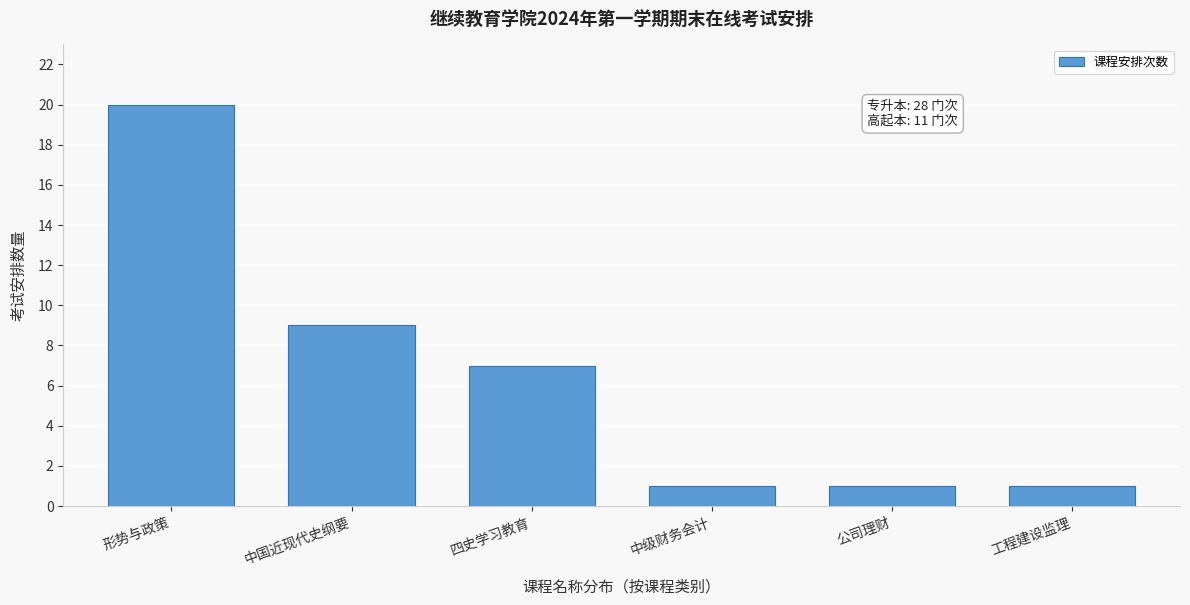

Reading right to left, transcribe all the data shown in this chart.

1	1	1	7	9	20